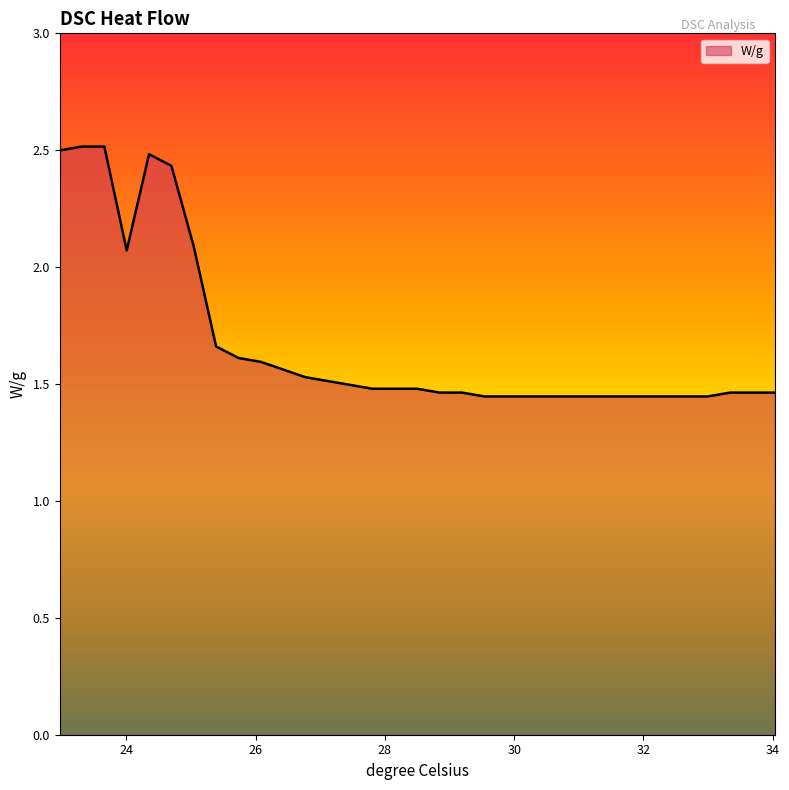

What is the difference between the maximum and minimum values?

1.1